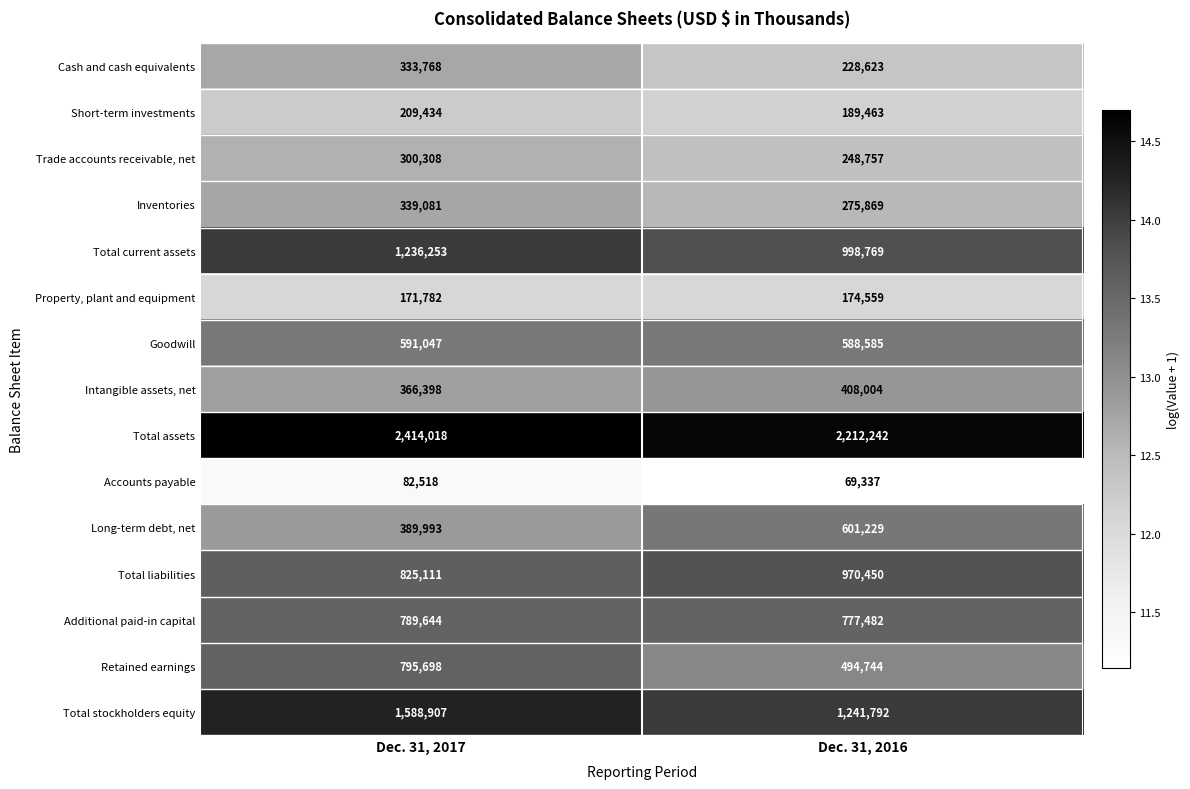

Reading right to left, transcribe all the data shown in this chart.

Cash and cash equivalents: Dec. 31, 2016=228623	Dec. 31, 2017=333768
Short-term investments: Dec. 31, 2016=189463	Dec. 31, 2017=209434
Trade accounts receivable, net: Dec. 31, 2016=248757	Dec. 31, 2017=300308
Inventories: Dec. 31, 2016=275869	Dec. 31, 2017=339081
Total current assets: Dec. 31, 2016=998769	Dec. 31, 2017=1236253
Property, plant and equipment: Dec. 31, 2016=174559	Dec. 31, 2017=171782
Goodwill: Dec. 31, 2016=588585	Dec. 31, 2017=591047
Intangible assets, net: Dec. 31, 2016=408004	Dec. 31, 2017=366398
Total assets: Dec. 31, 2016=2212242	Dec. 31, 2017=2414018
Accounts payable: Dec. 31, 2016=69337	Dec. 31, 2017=82518
Long-term debt, net: Dec. 31, 2016=601229	Dec. 31, 2017=389993
Total liabilities: Dec. 31, 2016=970450	Dec. 31, 2017=825111
Additional paid-in capital: Dec. 31, 2016=777482	Dec. 31, 2017=789644
Retained earnings: Dec. 31, 2016=494744	Dec. 31, 2017=795698
Total stockholders equity: Dec. 31, 2016=1241792	Dec. 31, 2017=1588907